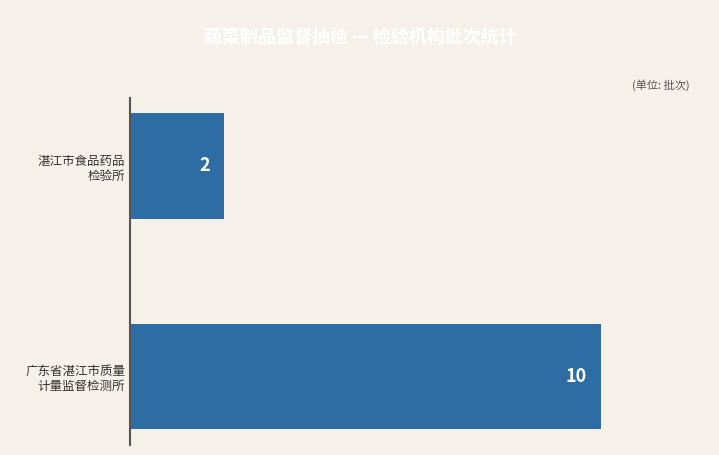

What is the greatest value displayed?

10